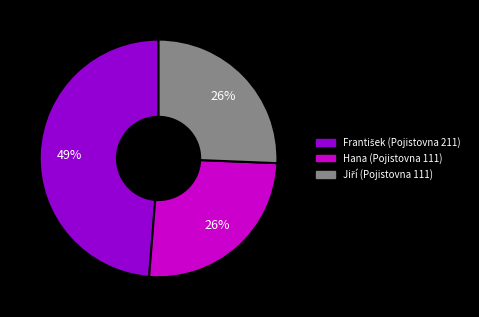

Is there any slice that represents more than half of the pie?

No